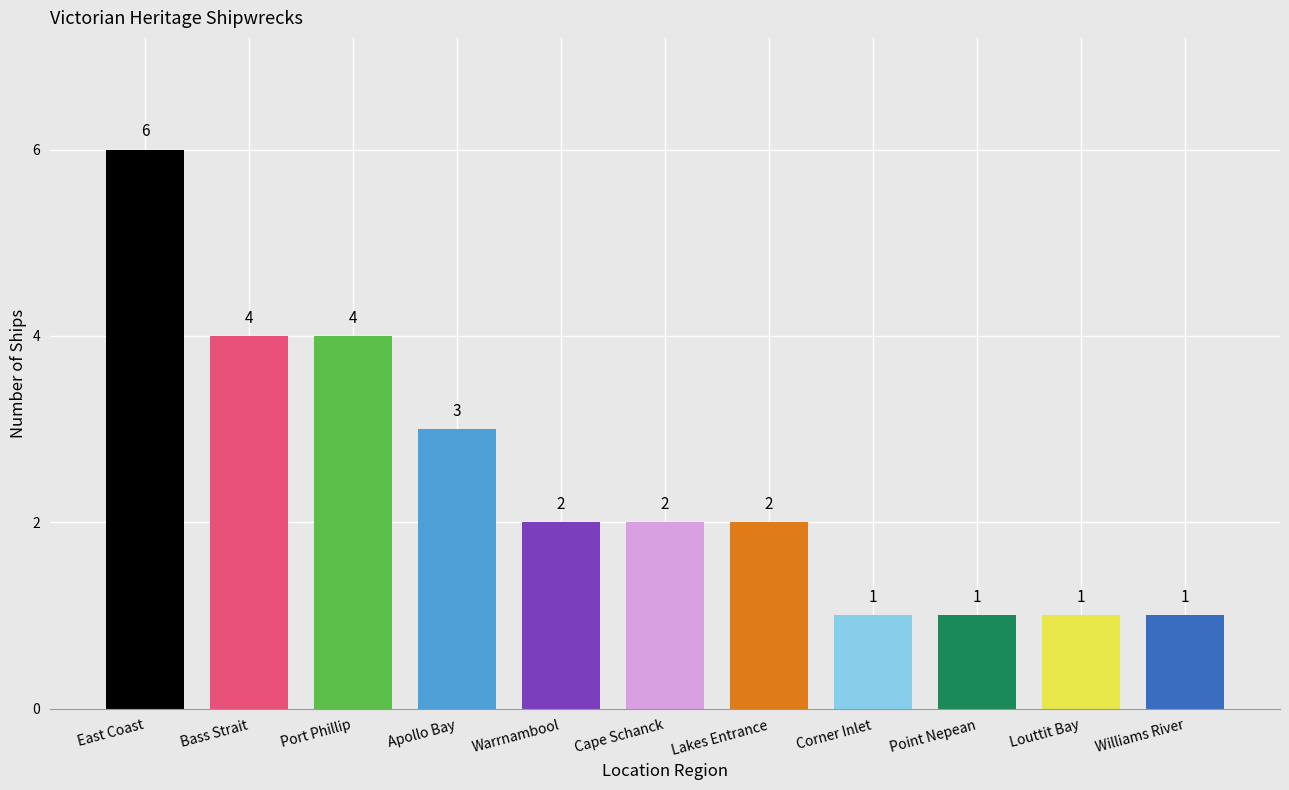

What is the greatest value displayed?

6